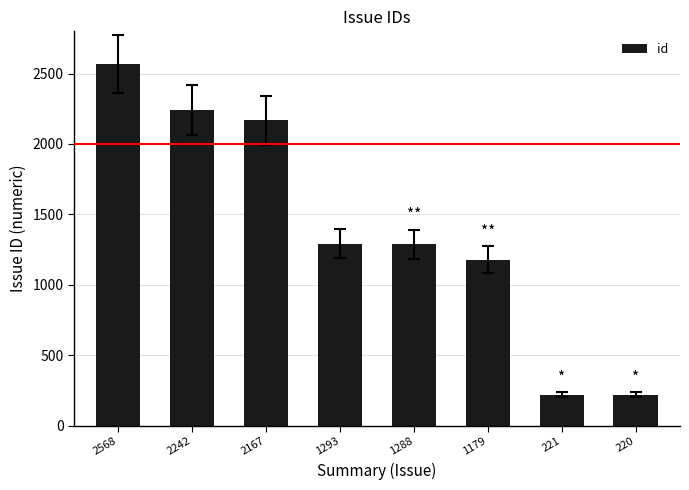

True or false: the data shows 1179 at 1179.

True